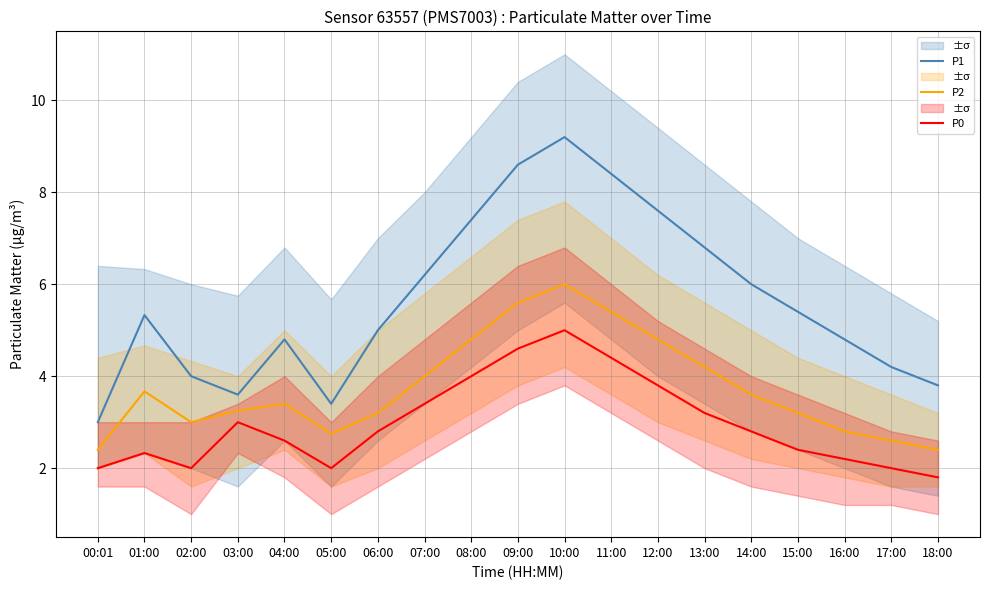

At which category is the sum across all series the highest?

10:00